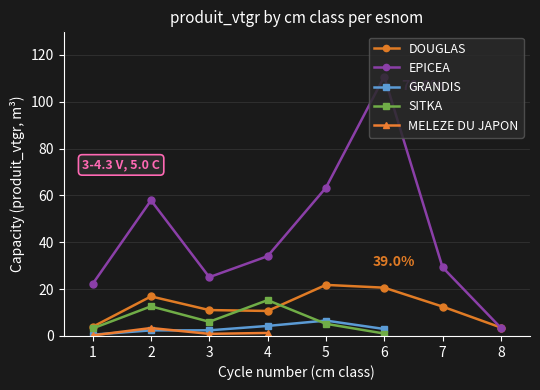

What are all the series names shown in the legend?

DOUGLAS, EPICEA, GRANDIS, SITKA, MELEZE DU JAPON